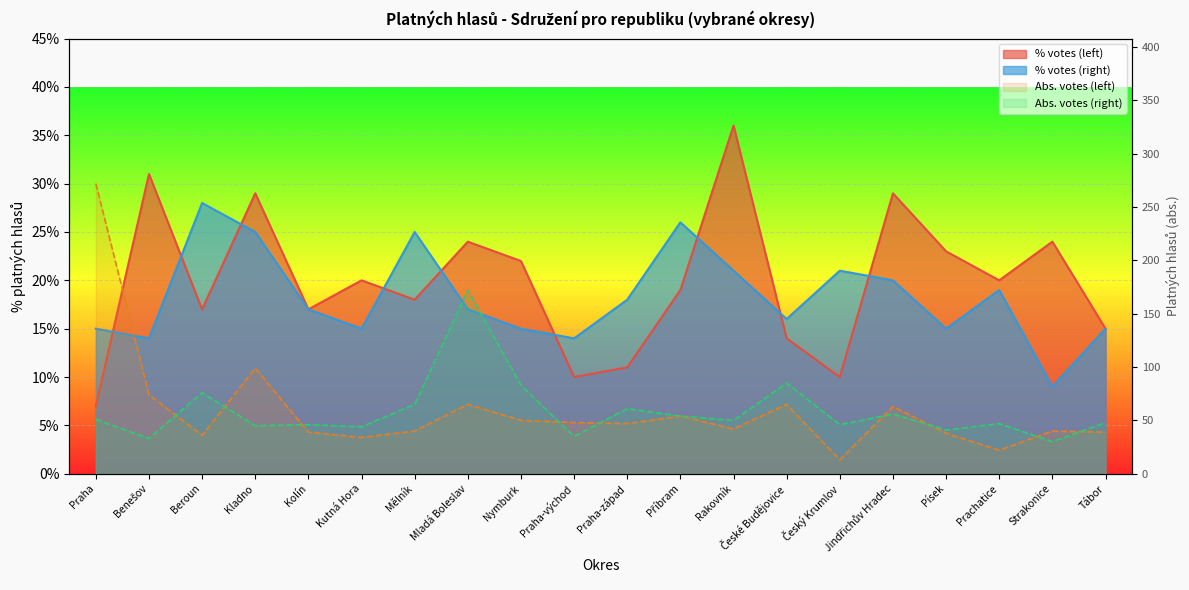

What is the maximum value shown in the chart?

272.0